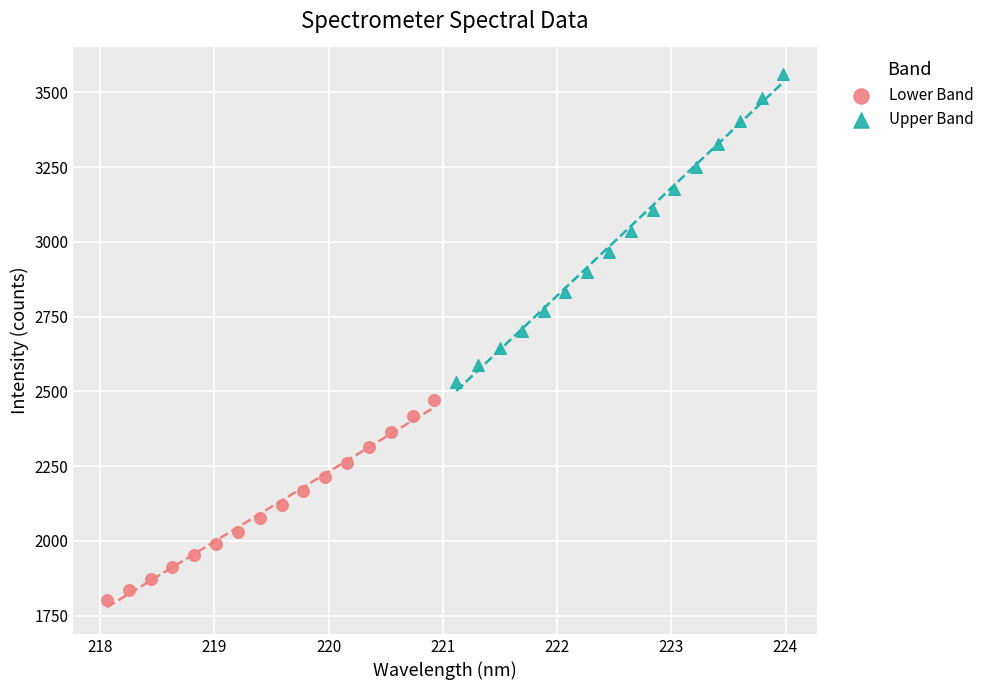

Which series contains the lowest Y value?

Lower Band